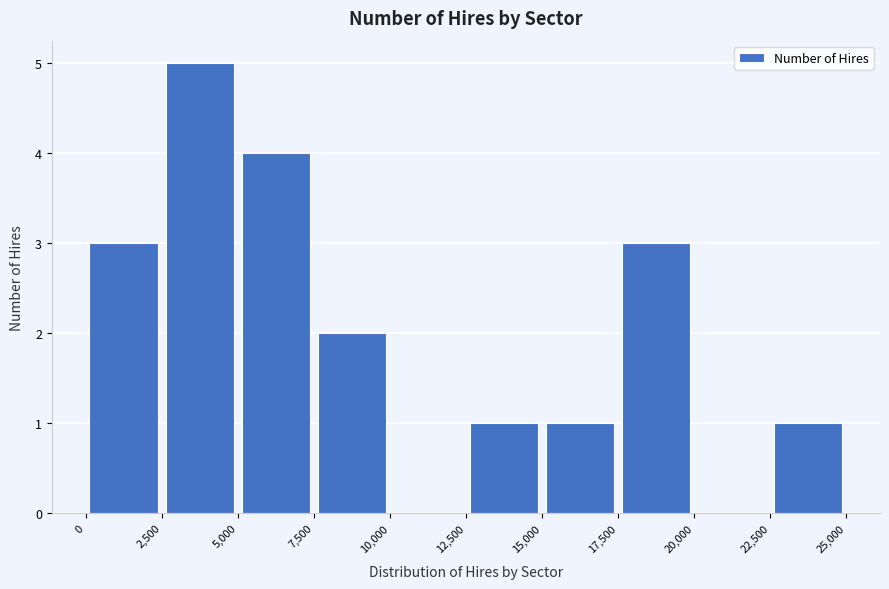

Reading left to right, transcribe this chart: for each bar, give the range it covers on the x-axis and its height. The values are not printed on the chart, so give them approximately, as read against the axis.

0 to 2,500: 3
2,500 to 5,000: 5
5,000 to 7,500: 4
7,500 to 10,000: 2
10,000 to 12,500: 0
12,500 to 15,000: 1
15,000 to 17,500: 1
17,500 to 20,000: 3
20,000 to 22,500: 0
22,500 to 25,000: 1